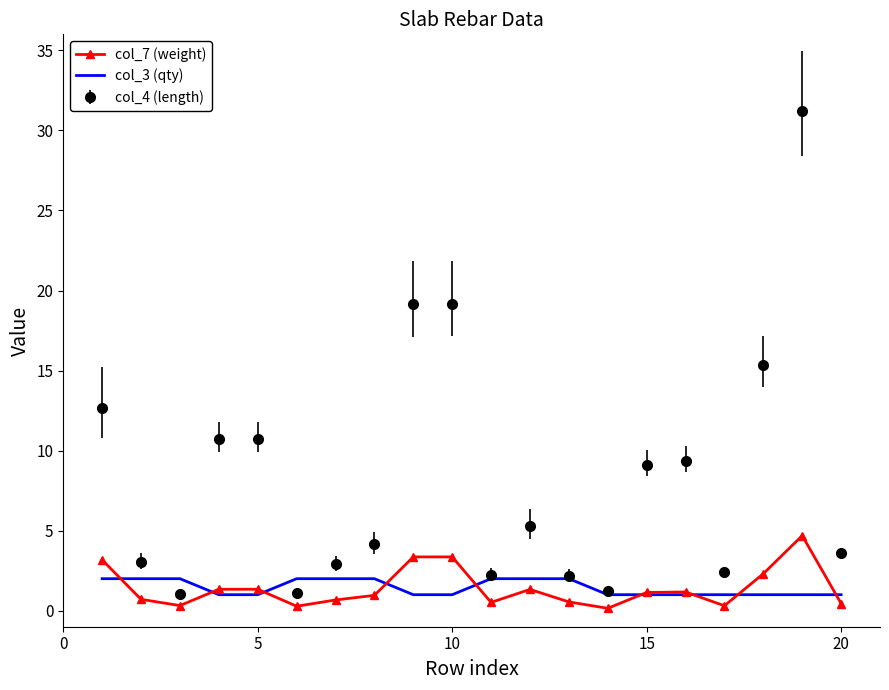

Which series has the largest total across all categories?

col_4 (length)